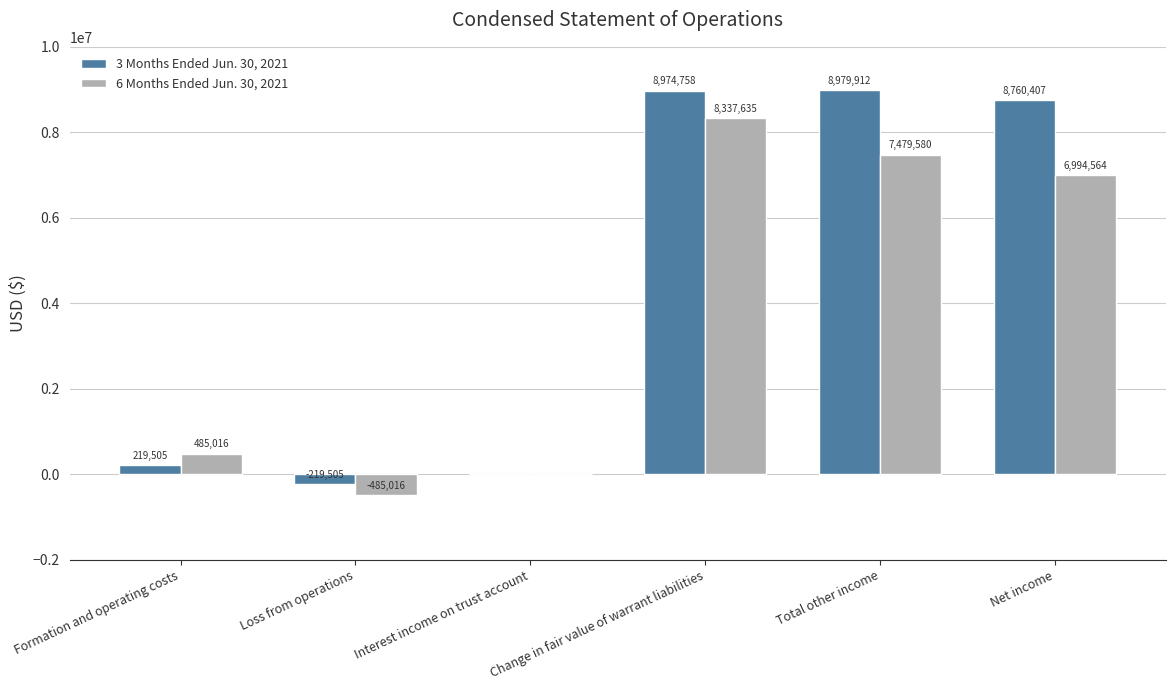

How many series are shown in this chart?

2